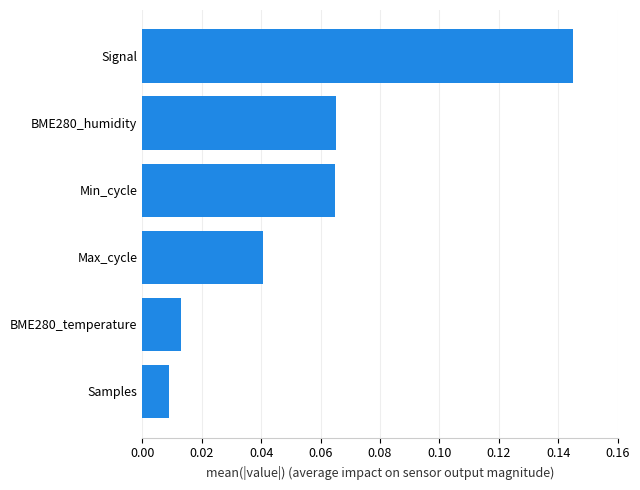

What is the change in value from BME280_humidity to Signal?

+0.1